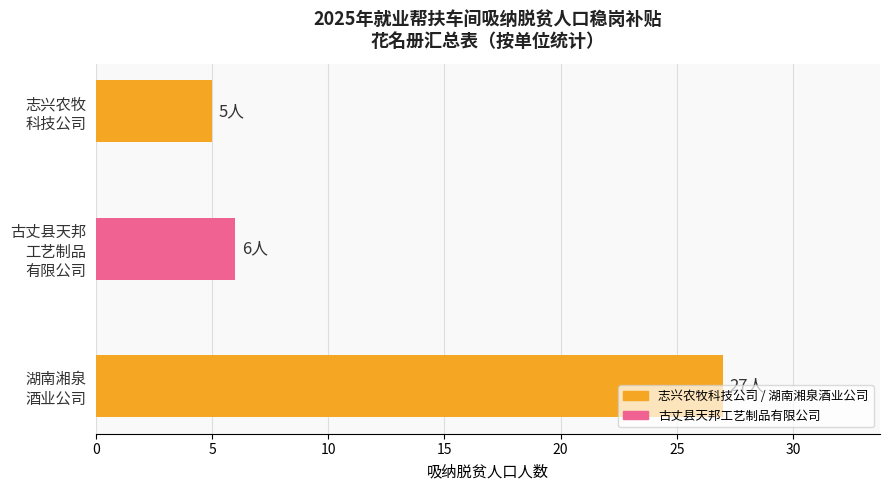

Count the number of data series in this chart.

1